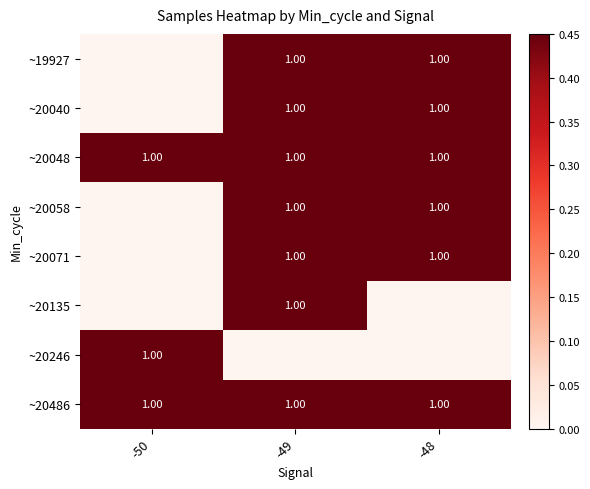

How many categories are shown in the chart?

3